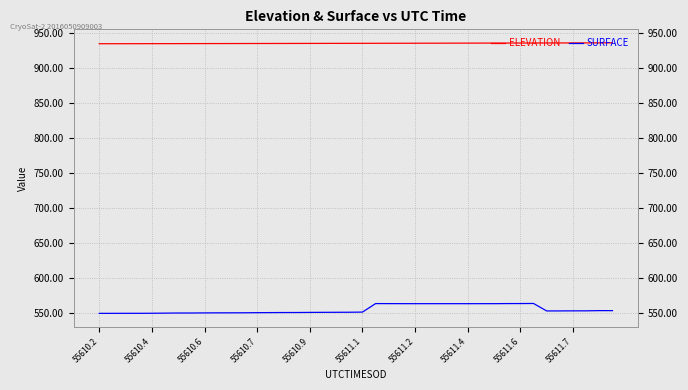

The value of SURFACE at 55610.7 is 549.6. True or false?

True